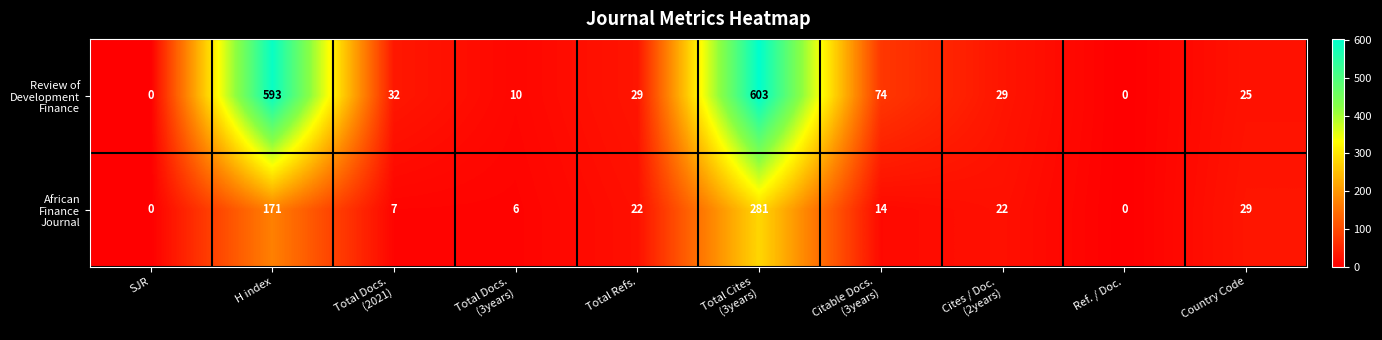

What is the maximum value shown in the chart?

603